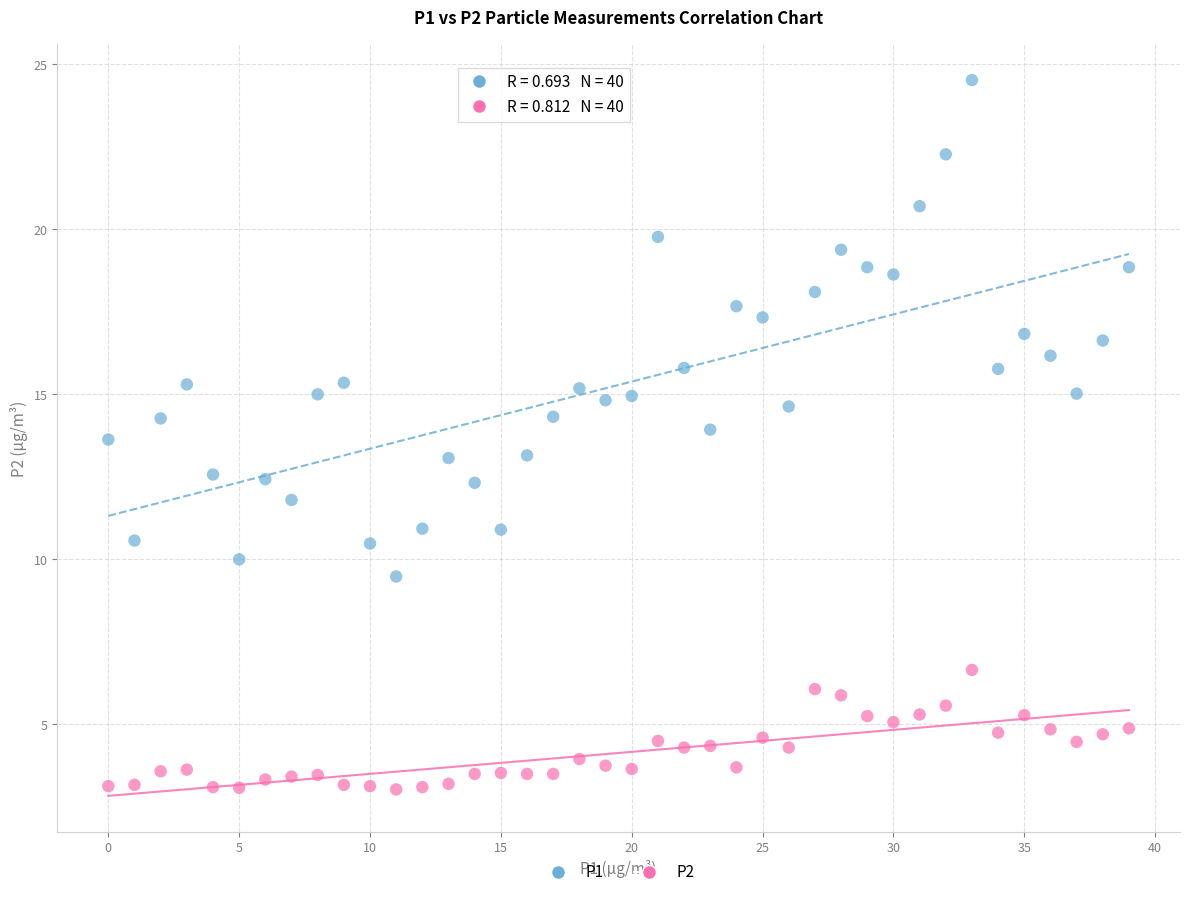

What are all the series names shown in the legend?

P1, P2